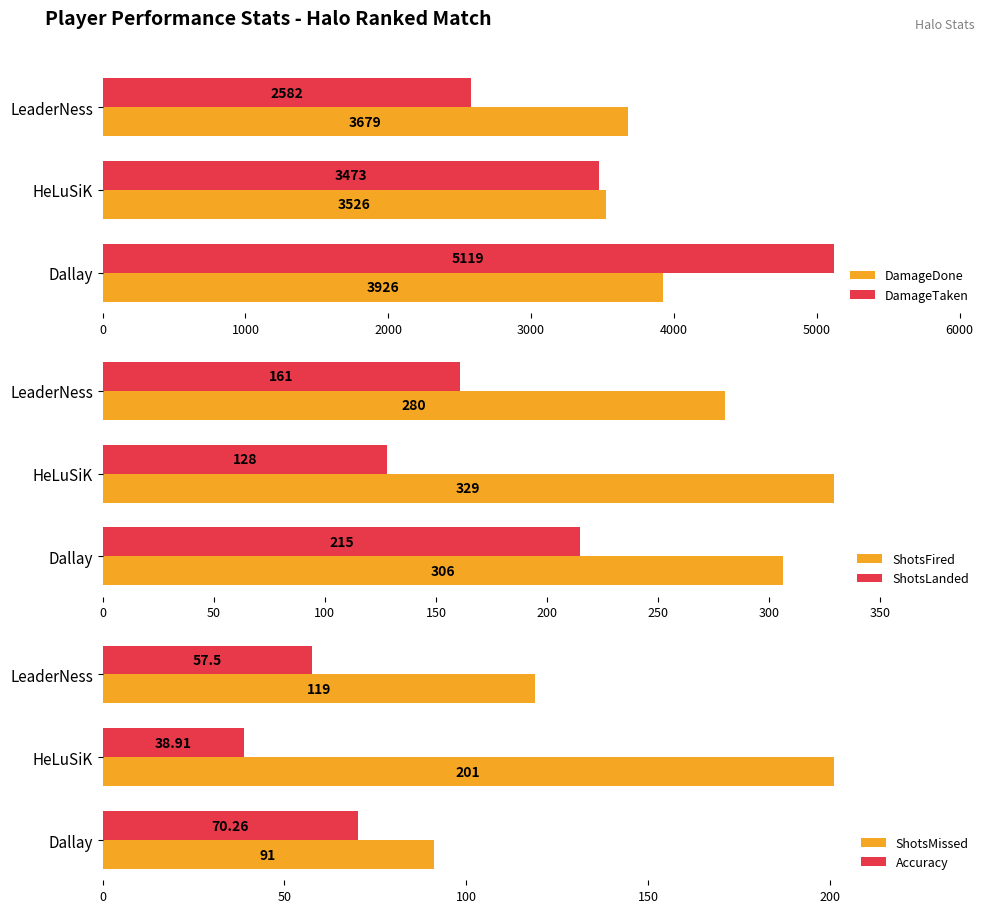

Does the chart contain stacked bars?

No